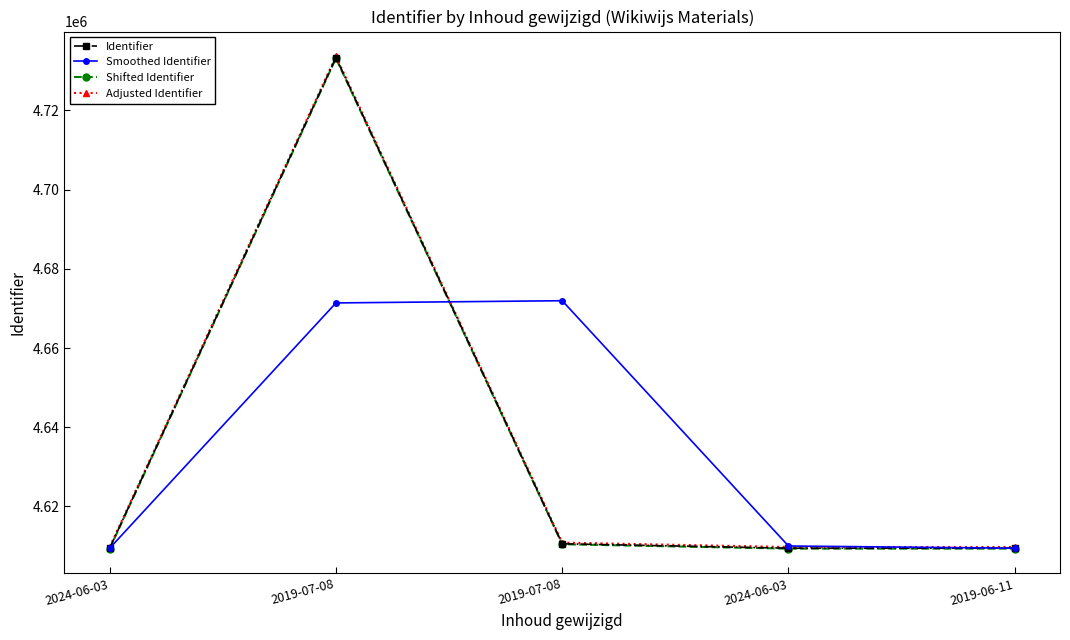

True or false: Adjusted Identifier and Identifier intersect in this chart.

False